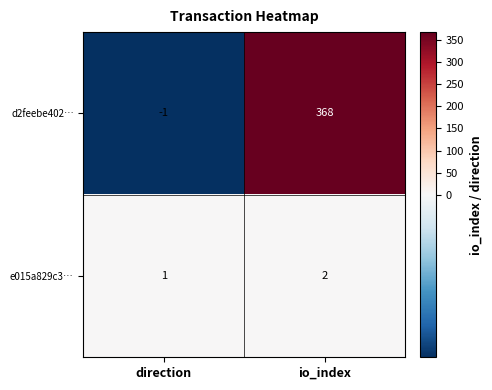

What is the greatest value displayed?

368